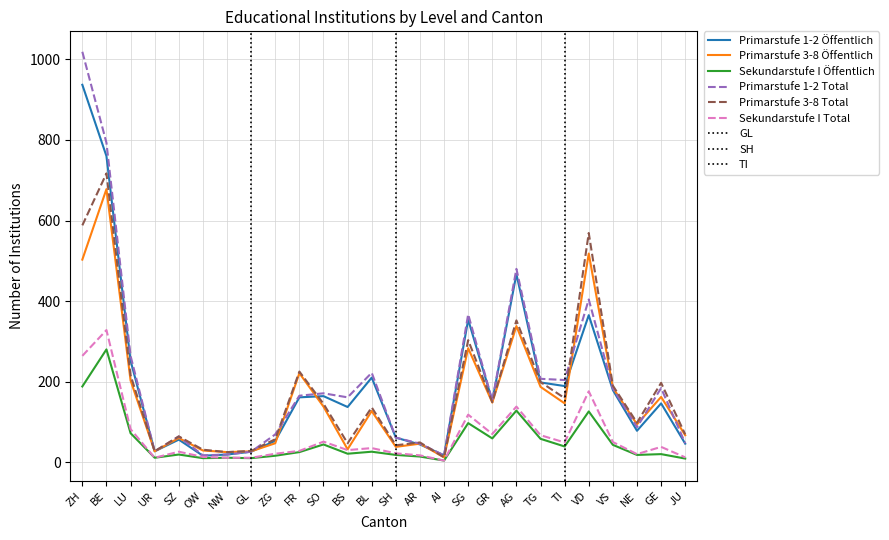

Reading left to right, extract all data points from this chart.

Primarstufe 1-2 Öffentlich: ZH=937	BE=760	LU=252	UR=27	SZ=56	OW=16	NW=19	GL=26	ZG=53	FR=161	SO=164	BS=137	BL=210	SH=61	AR=44	AI=17	SG=354	GR=152	AG=467	TG=198	TI=189	VD=365	VS=179	NE=78	GE=146	JU=46
Primarstufe 3-8 Öffentlich: ZH=503	BE=678	LU=203	UR=27	SZ=60	OW=29	NW=25	GL=27	ZG=47	FR=221	SO=138	BS=32	BL=127	SH=38	AR=46	AI=12	SG=283	GR=148	AG=338	TG=187	TI=146	VD=518	VS=185	NE=94	GE=162	JU=67
Sekundarstufe I Öffentlich: ZH=188	BE=280	LU=72	UR=11	SZ=19	OW=10	NW=11	GL=10	ZG=16	FR=25	SO=44	BS=21	BL=26	SH=18	AR=14	AI=4	SG=97	GR=59	AG=128	TG=58	TI=39	VD=126	VS=43	NE=18	GE=20	JU=9
Primarstufe 1-2 Total: ZH=1019	BE=793	LU=264	UR=27	SZ=64	OW=17	NW=19	GL=26	ZG=69	FR=165	SO=171	BS=161	BL=222	SH=61	AR=46	AI=17	SG=367	GR=153	AG=480	TG=207	TI=204	VD=404	VS=183	NE=87	GE=184	JU=47
Primarstufe 3-8 Total: ZH=588	BE=717	LU=216	UR=27	SZ=64	OW=31	NW=25	GL=28	ZG=57	FR=225	SO=145	BS=47	BL=136	SH=42	AR=49	AI=12	SG=303	GR=149	AG=352	TG=199	TI=159	VD=569	VS=190	NE=98	GE=197	JU=69
Sekundarstufe I Total: ZH=264	BE=328	LU=82	UR=11	SZ=26	OW=13	NW=11	GL=11	ZG=21	FR=28	SO=51	BS=30	BL=35	SH=22	AR=17	AI=4	SG=118	GR=70	AG=138	TG=67	TI=49	VD=176	VS=50	NE=20	GE=38	JU=12